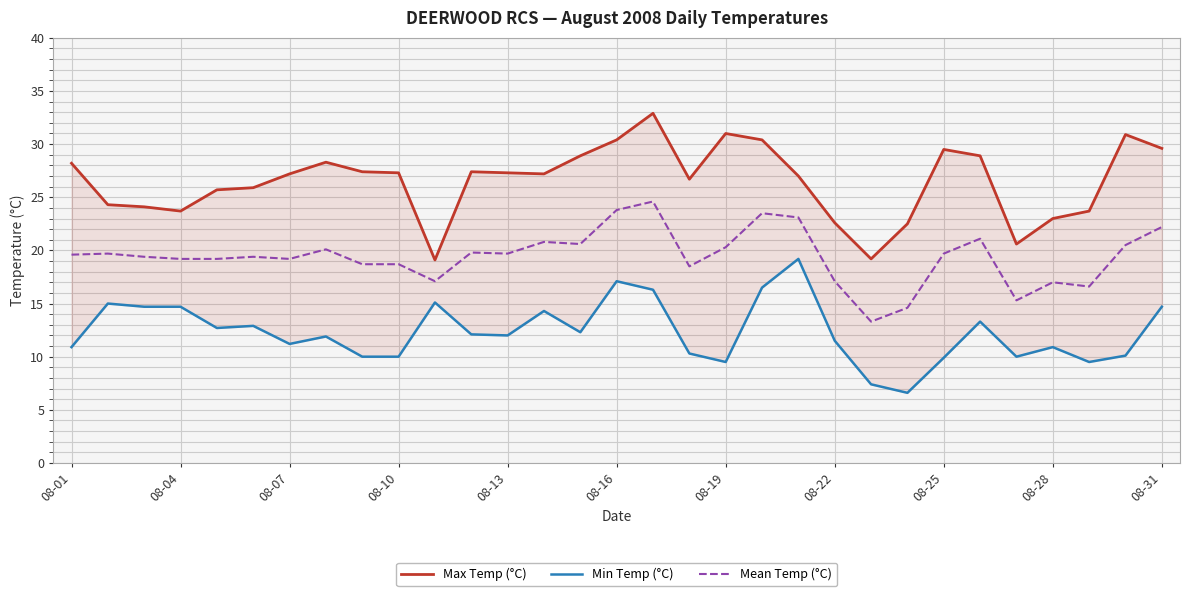

True or false: Mean Temp (°C) has a value of 22.2 at 08-31.

True